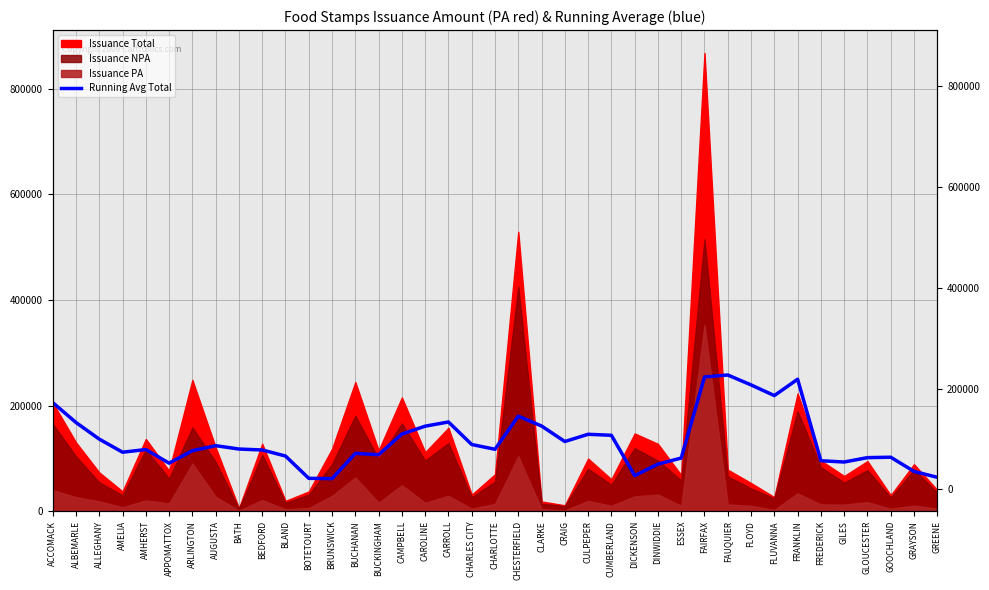

True or false: there are more than 0 points higher than both neighbors.

True